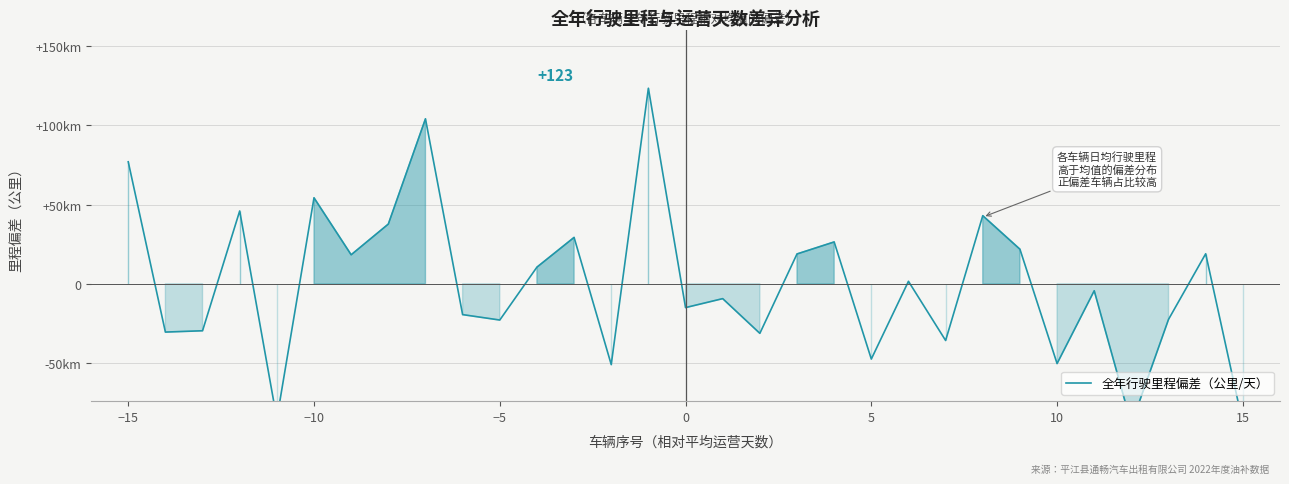

Does the chart display data point markers on the line(s)?

No